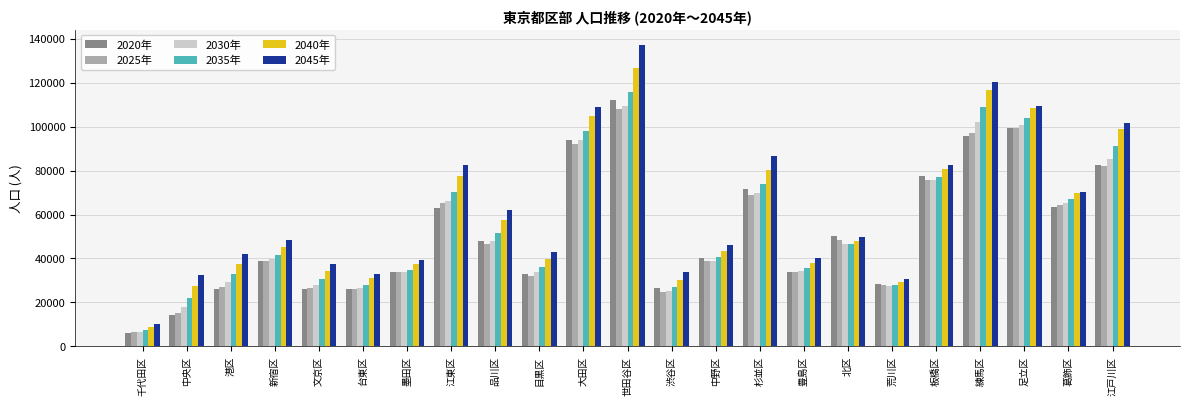

What is the spread (max minus min) of values at 練馬区?

24410